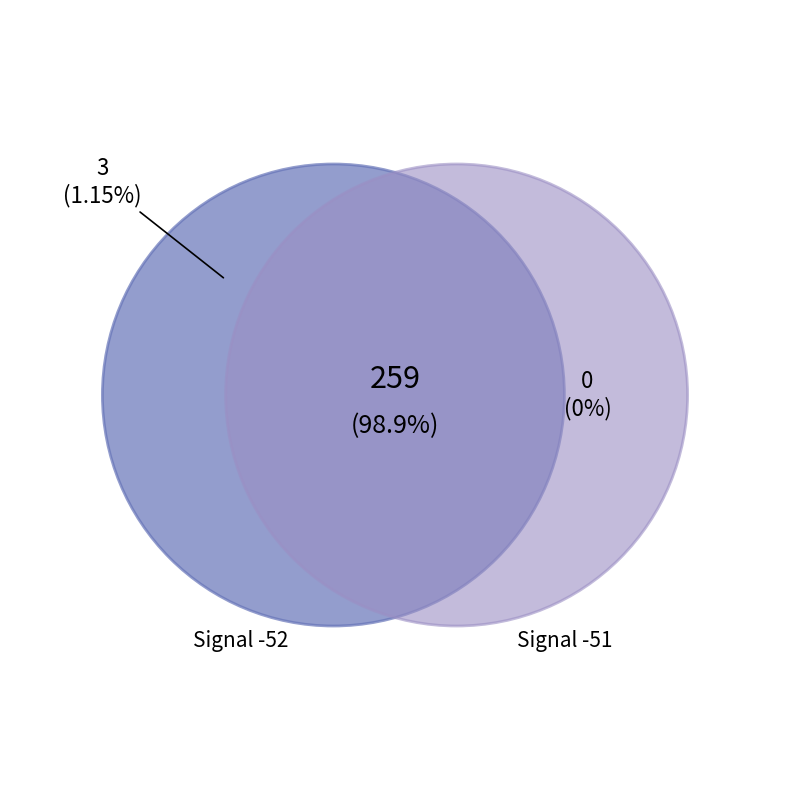

To the nearest percent, what is the average slice percentage?

33%